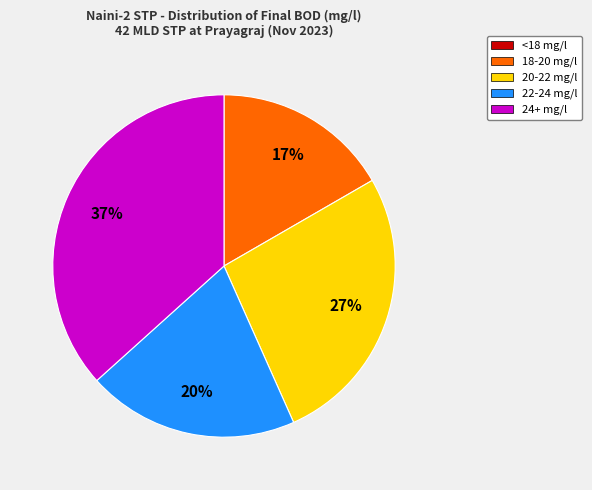

Is there any slice that represents more than half of the pie?

No